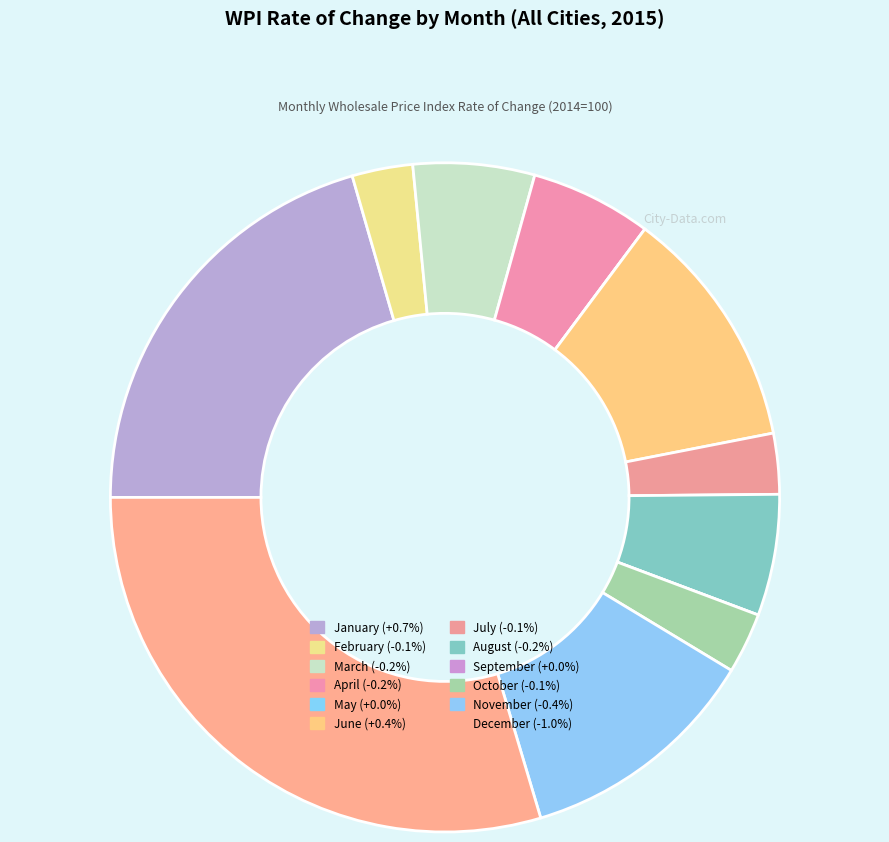

Count the number of slices in the pie.

12